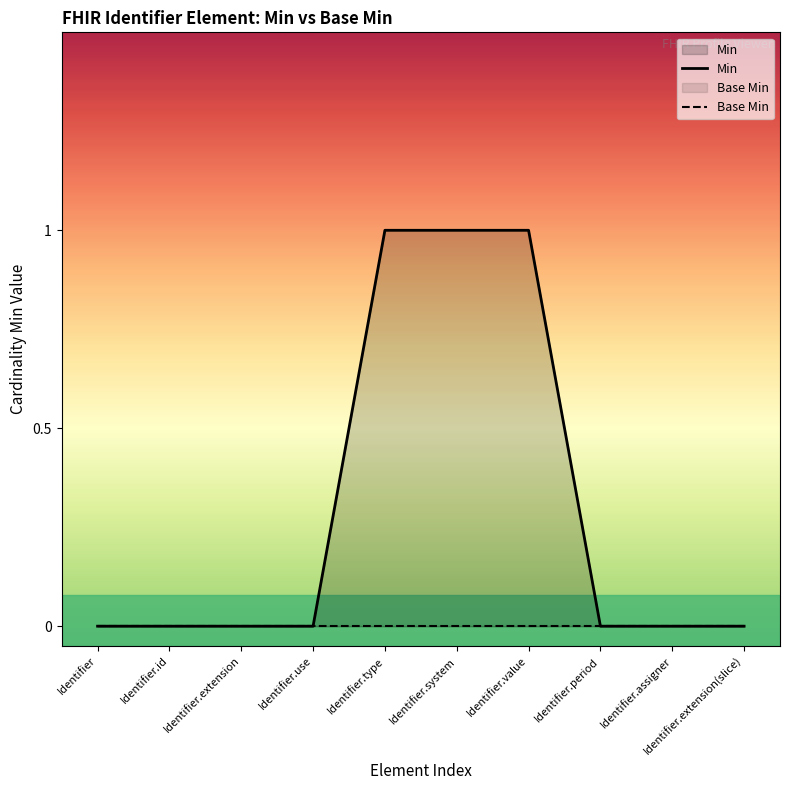

List the labels in order of Min value, largest first.

Identifier.type, Identifier.system, Identifier.value, Identifier, Identifier.id, Identifier.extension, Identifier.use, Identifier.period, Identifier.assigner, Identifier.extension(slice)